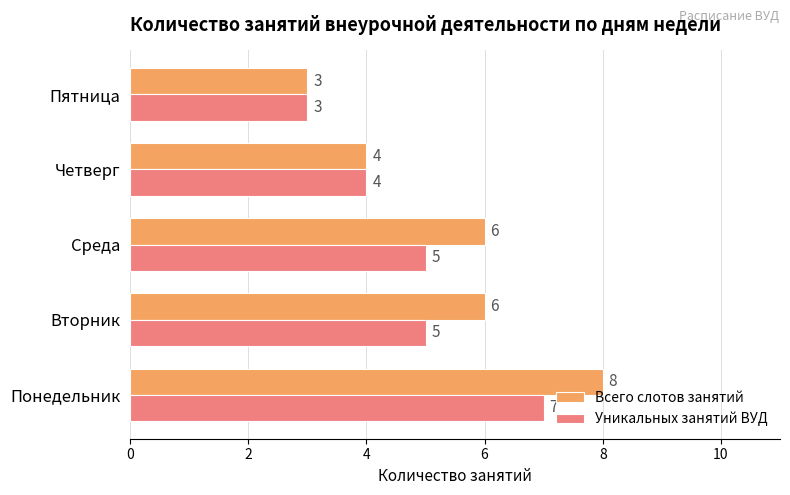

What is the maximum value shown in the chart?

8